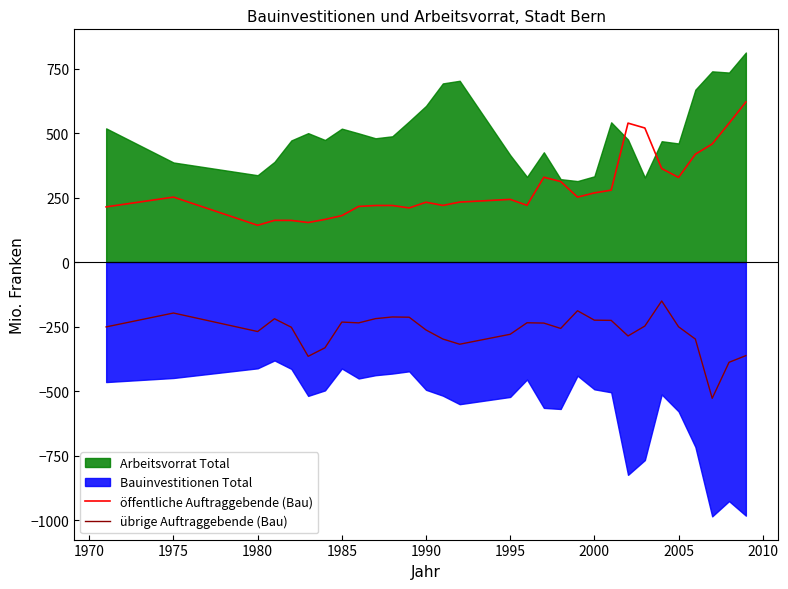

Does the chart have visible grid lines?

No